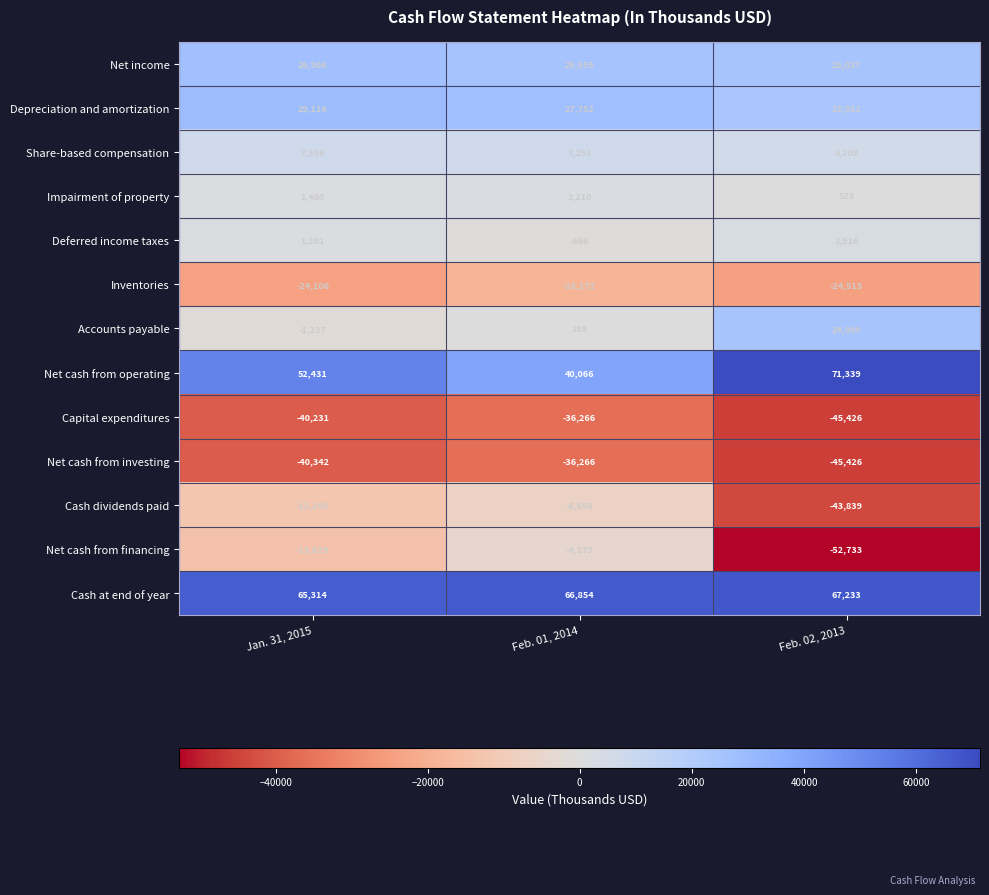

What is the difference between the second highest and minimum values in the Net cash from investing series?

5084